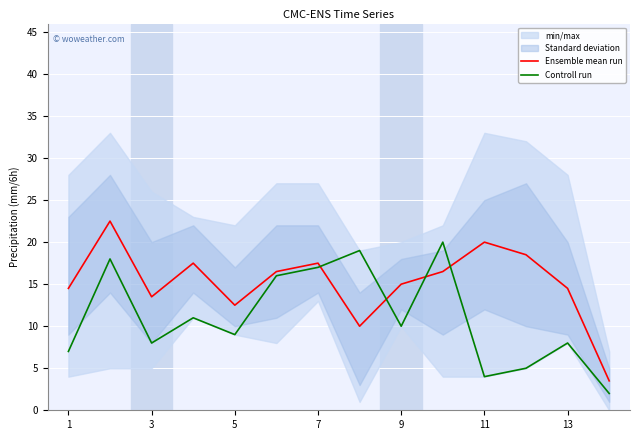

After their last crossing, which series has the higher values: Controll run or Ensemble mean run?

Ensemble mean run